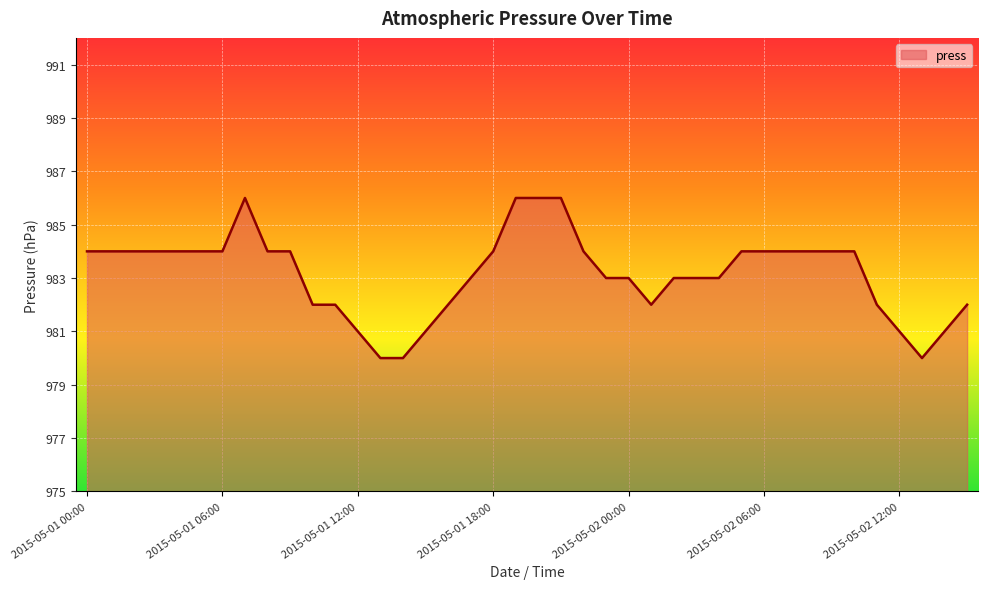

What is the difference between the maximum and minimum values?

6